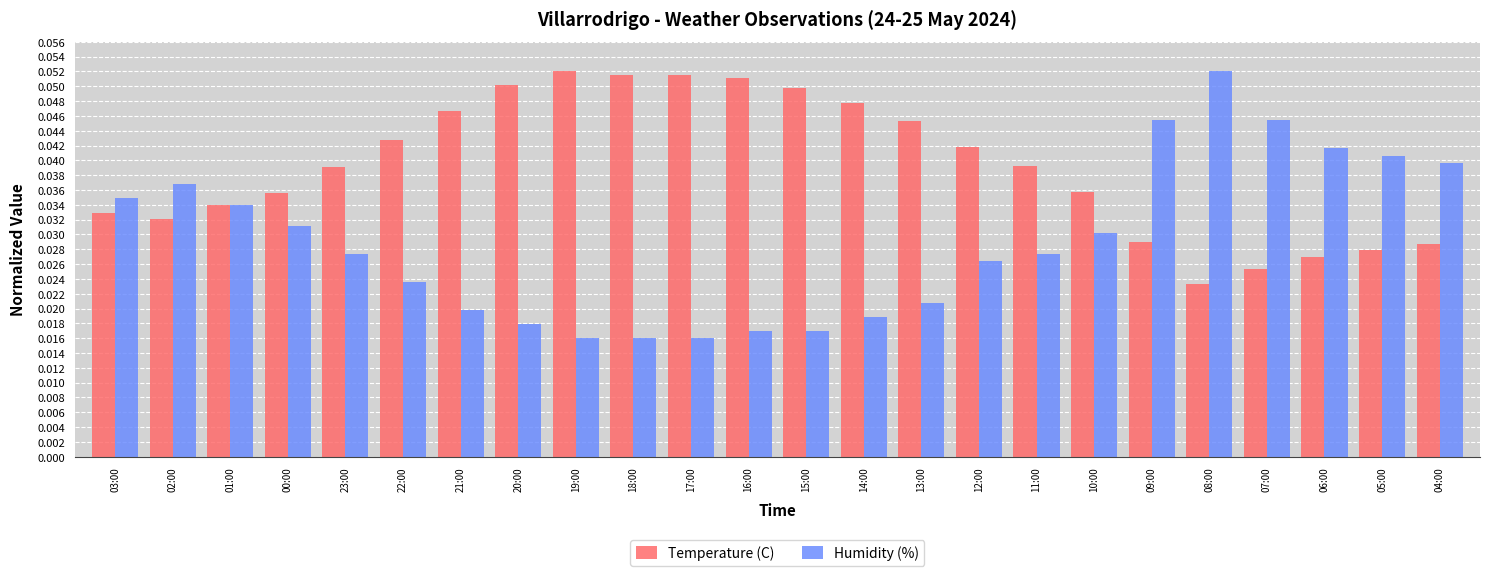

Rank the series by their average value, from highest to lowest.

Temperature (C), Humidity (%)